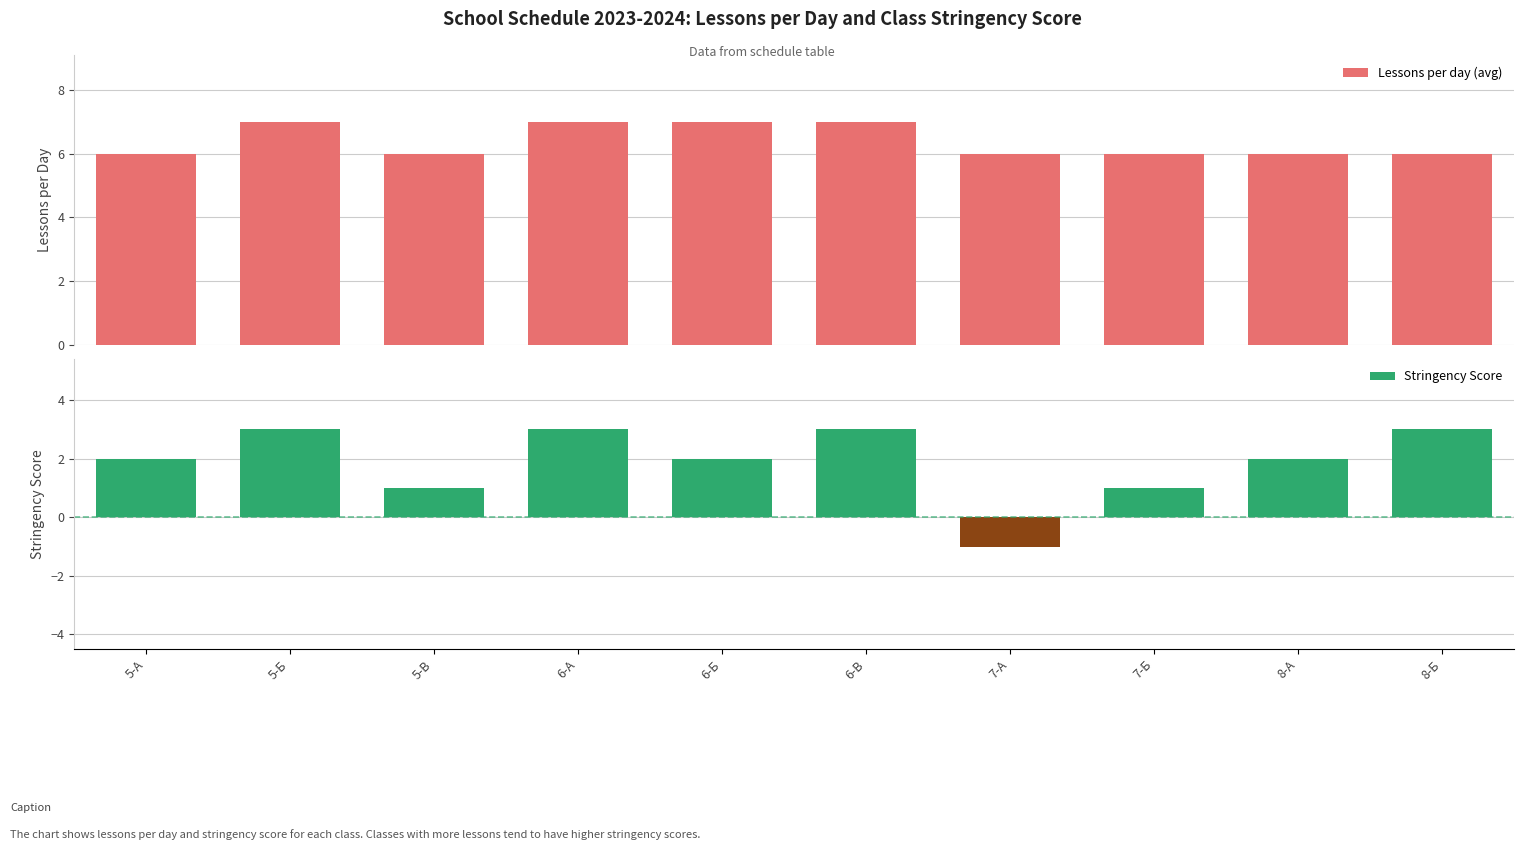

What is the difference between the Stringency Score values at 5-А and 7-А?

3